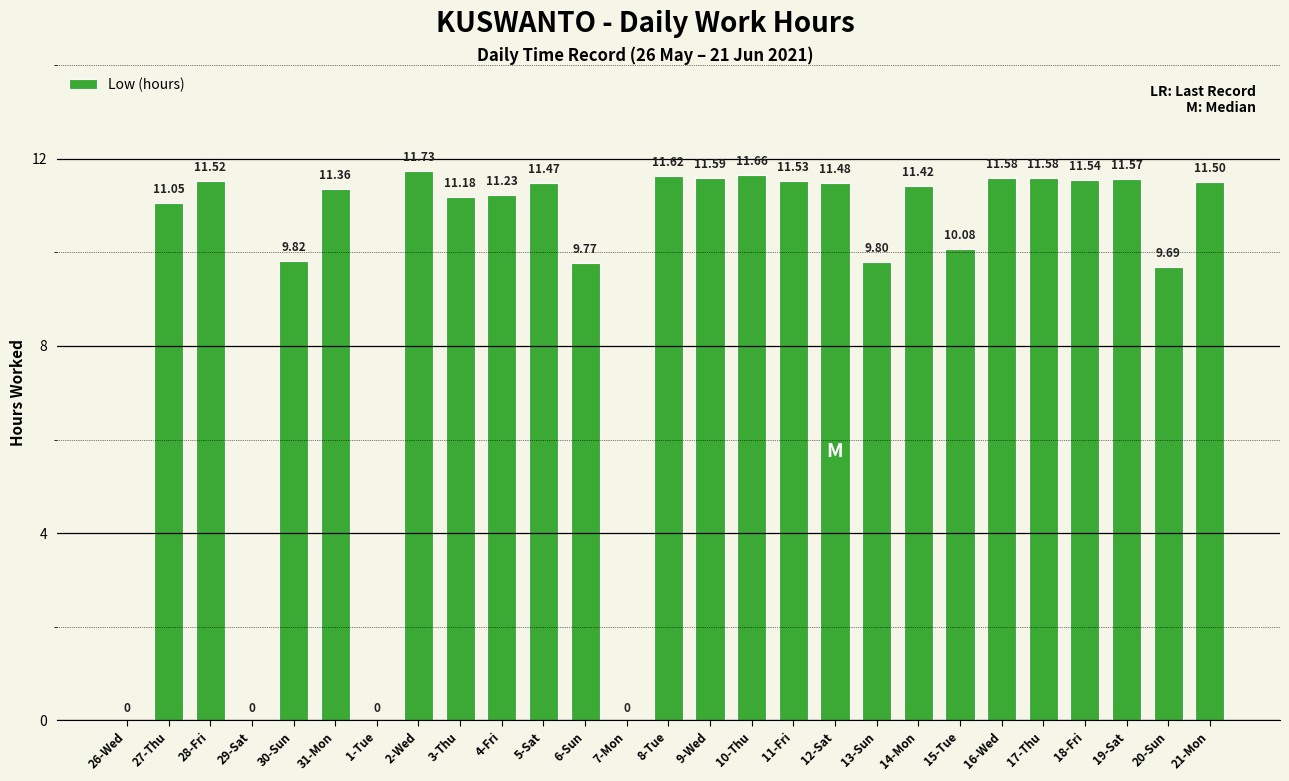

How many series are shown in this chart?

1